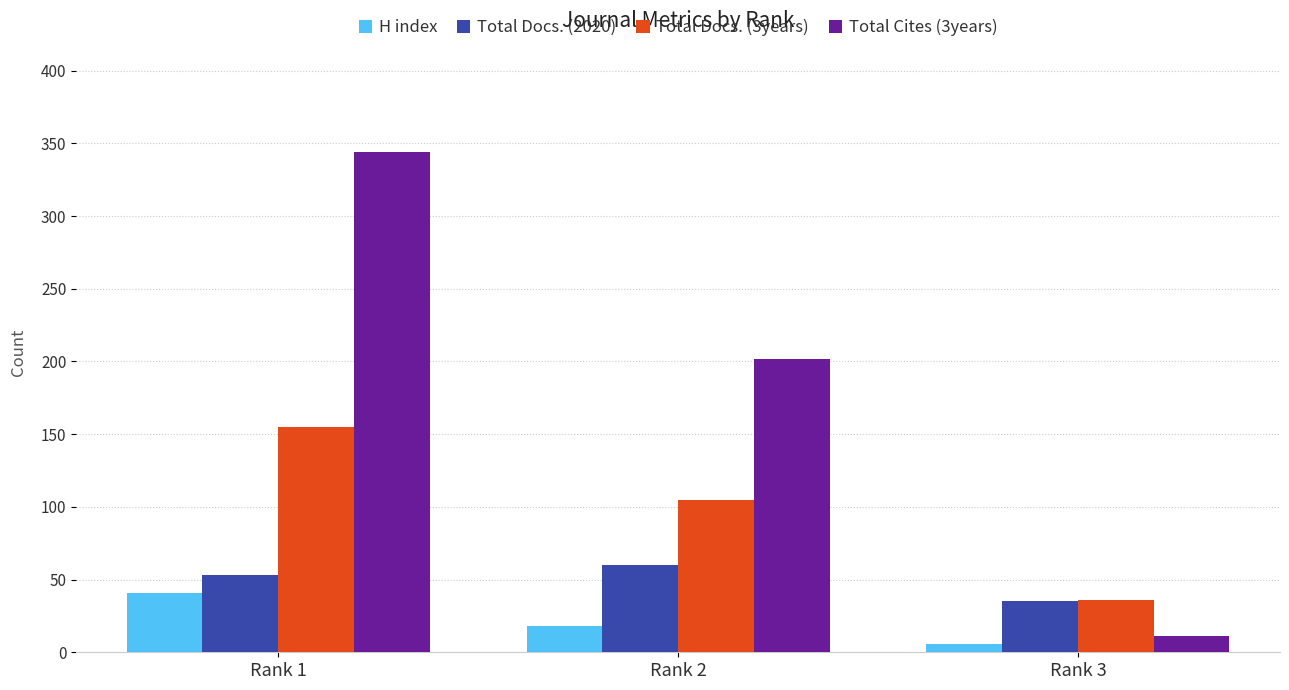

At which label is Total Cites (3years) closest to 177?

Rank 2